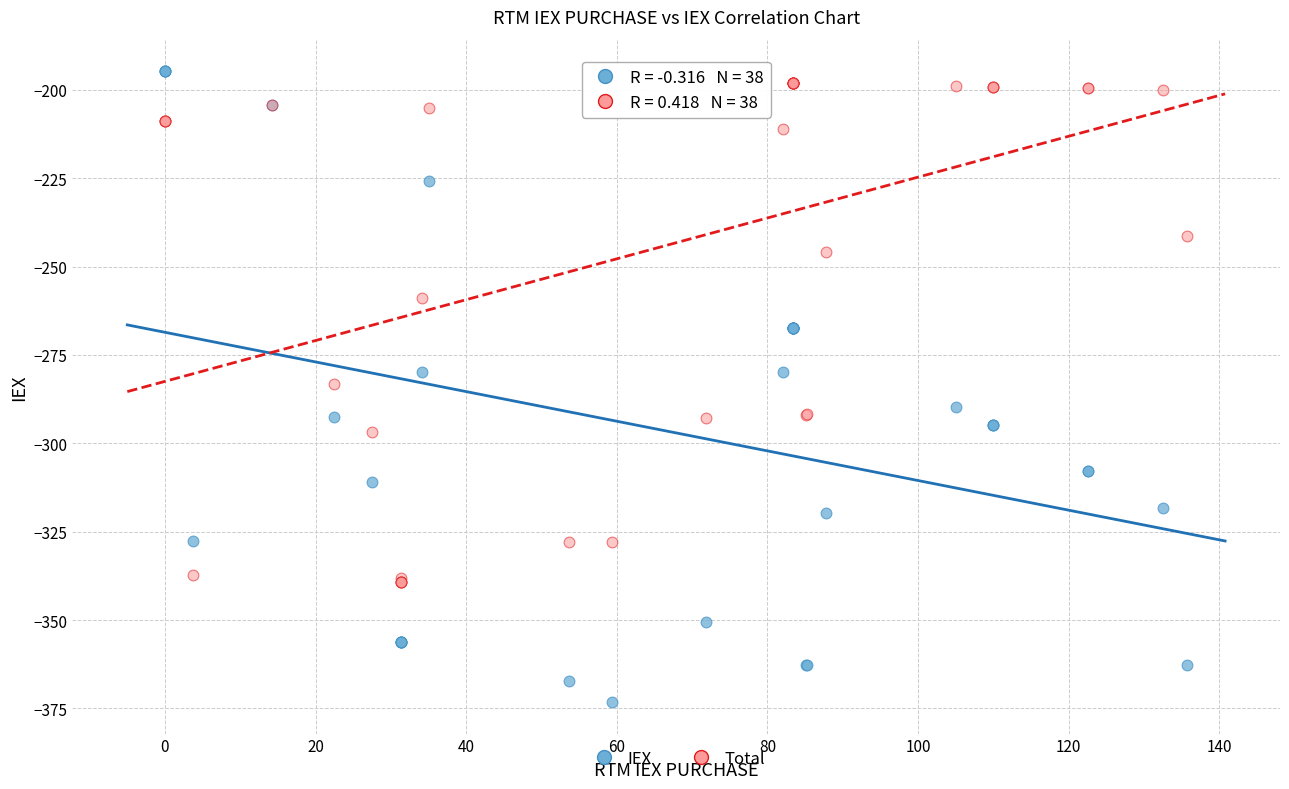

Which series reaches the minimum Y coordinate?

IEX